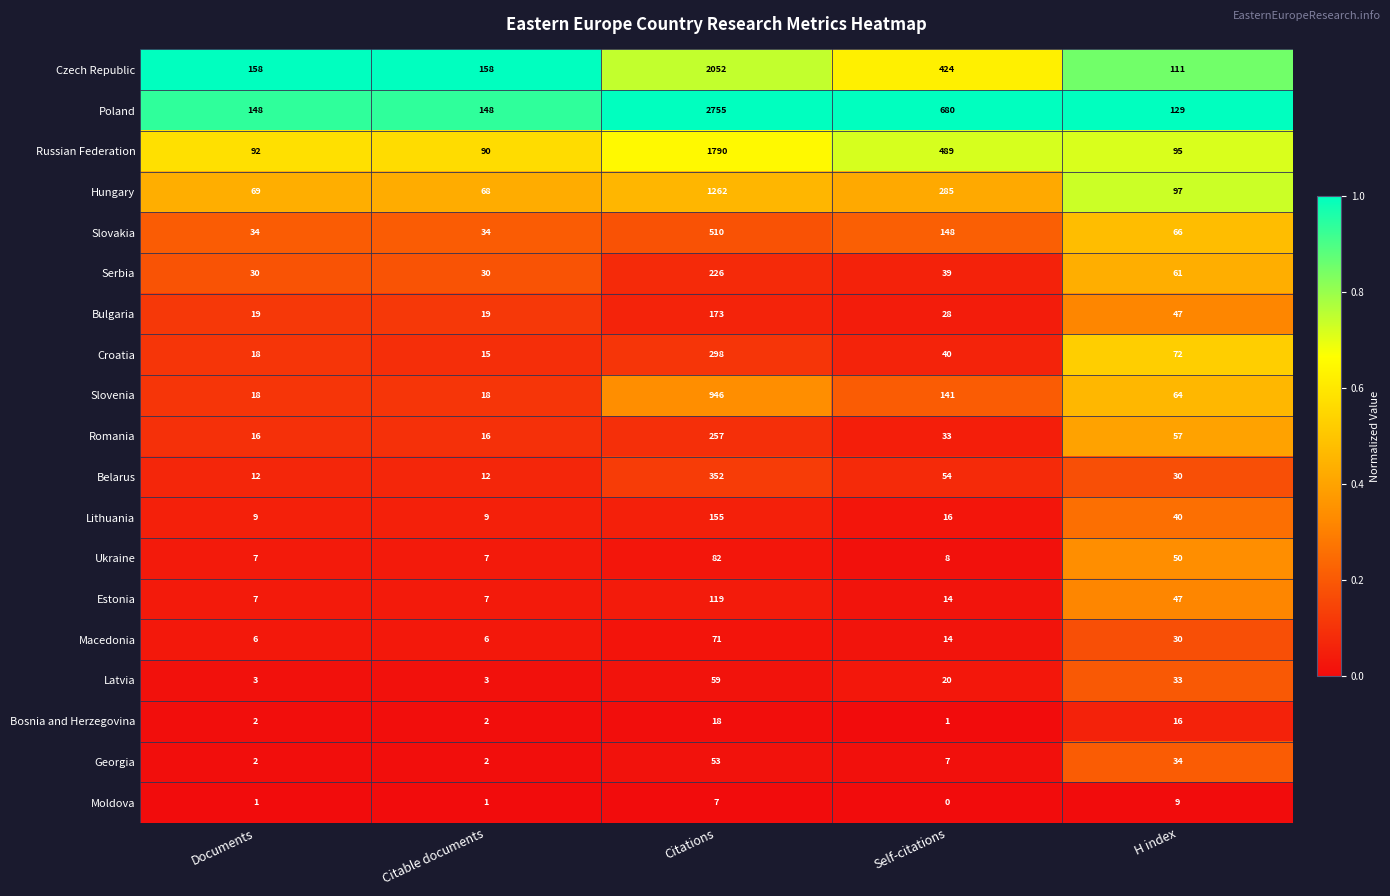

Where does the Estonia series first go above 14?

Citations